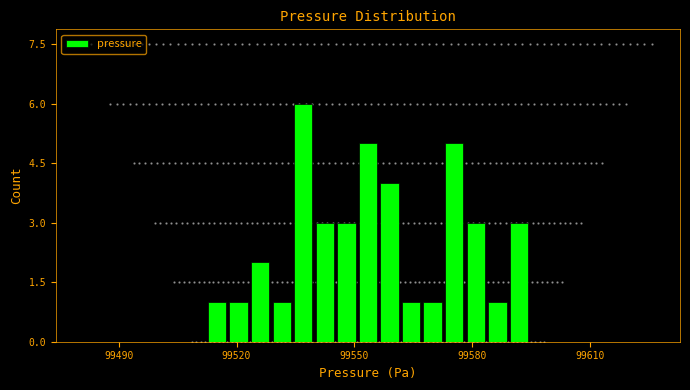

Read against the x-axis, roughly where is the centre of the tallest bar?

99535